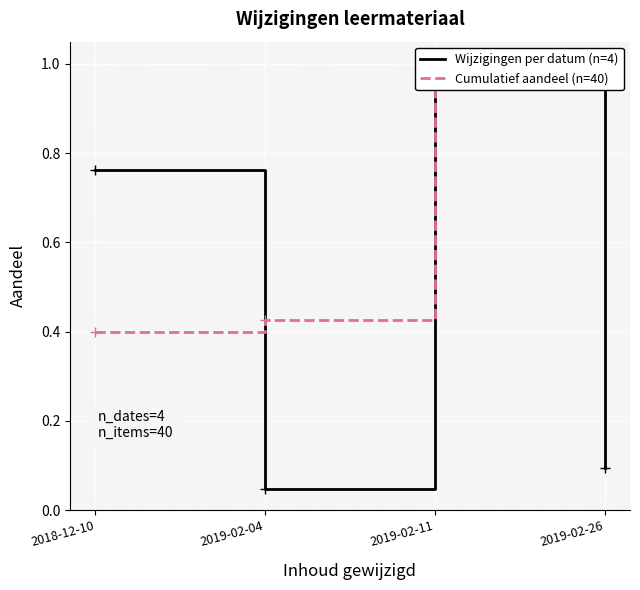

Reading left to right, what are all the values shown in this chart?

Wijzigingen per datum (n=4): 0.8	0.0	1.0	0.1
Cumulatief aandeel (n=40): 0.4	0.4	0.9	1.0